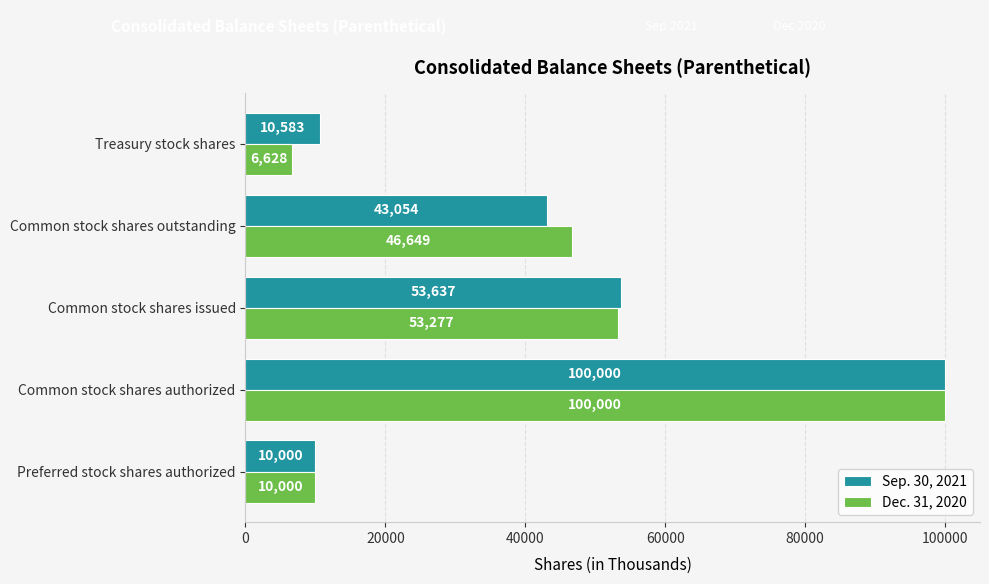

Which series has the largest range (max minus min)?

Dec. 31, 2020